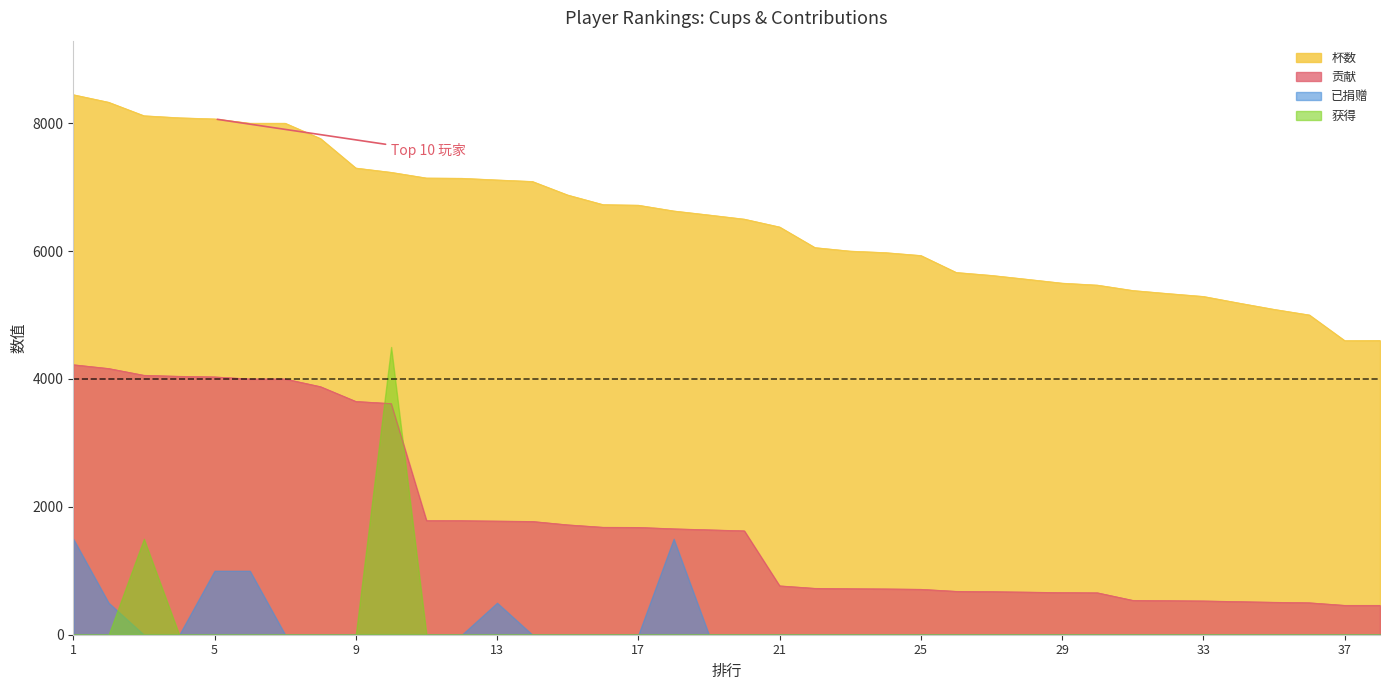

What is the difference between the maximum and second lowest values in the 杯数 series?

3843